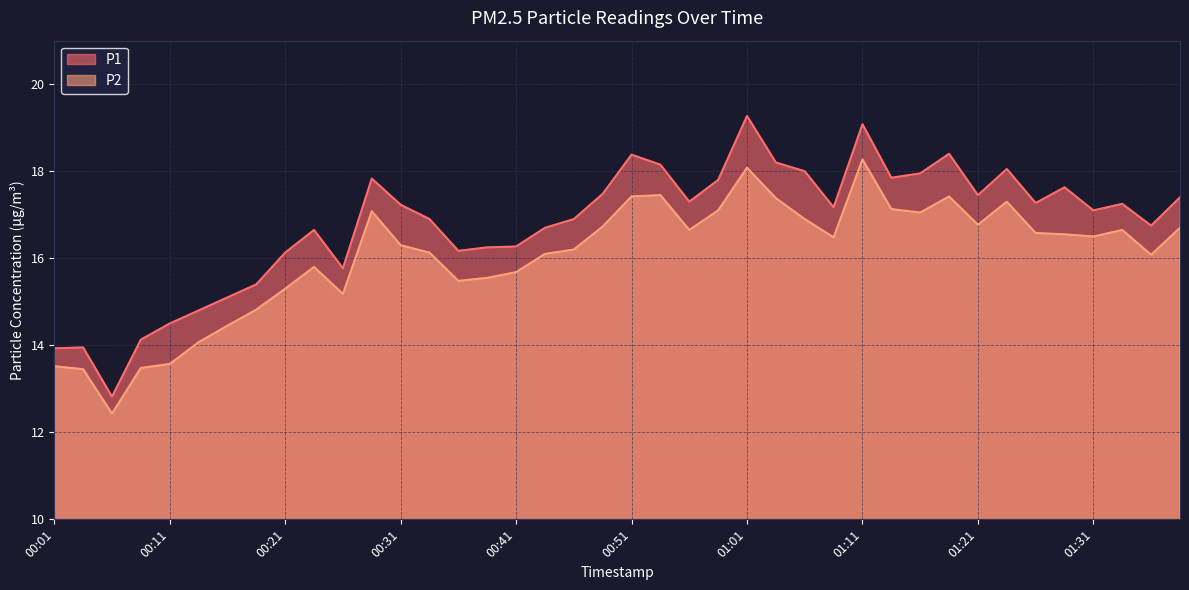

Rank the series by their average value, from highest to lowest.

P1, P2